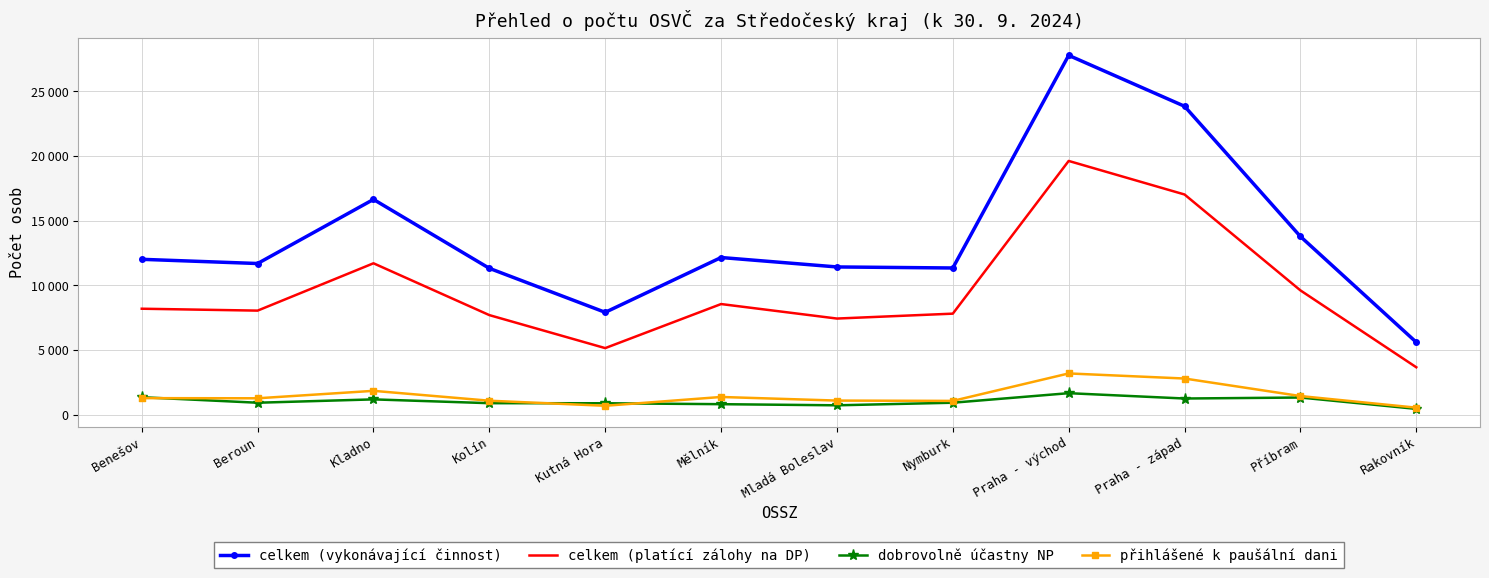

What are all the series names shown in the legend?

celkem (vykonávající činnost), celkem (platící zálohy na DP), dobrovolně účastny NP, přihlášené k paušální dani